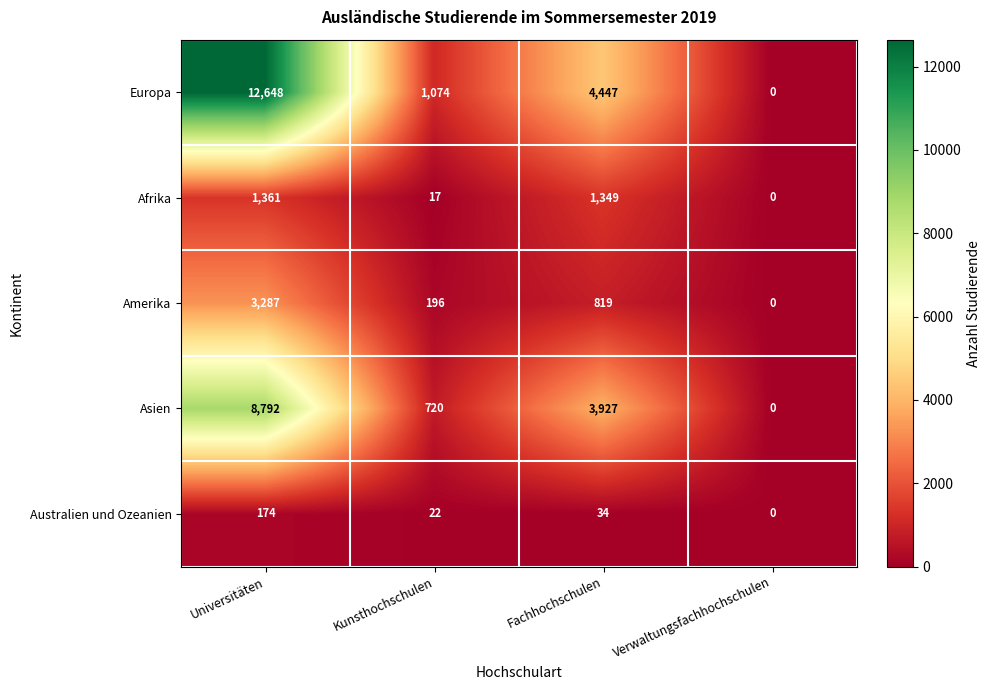

At which label is Asien closest to 4396?

Fachhochschulen